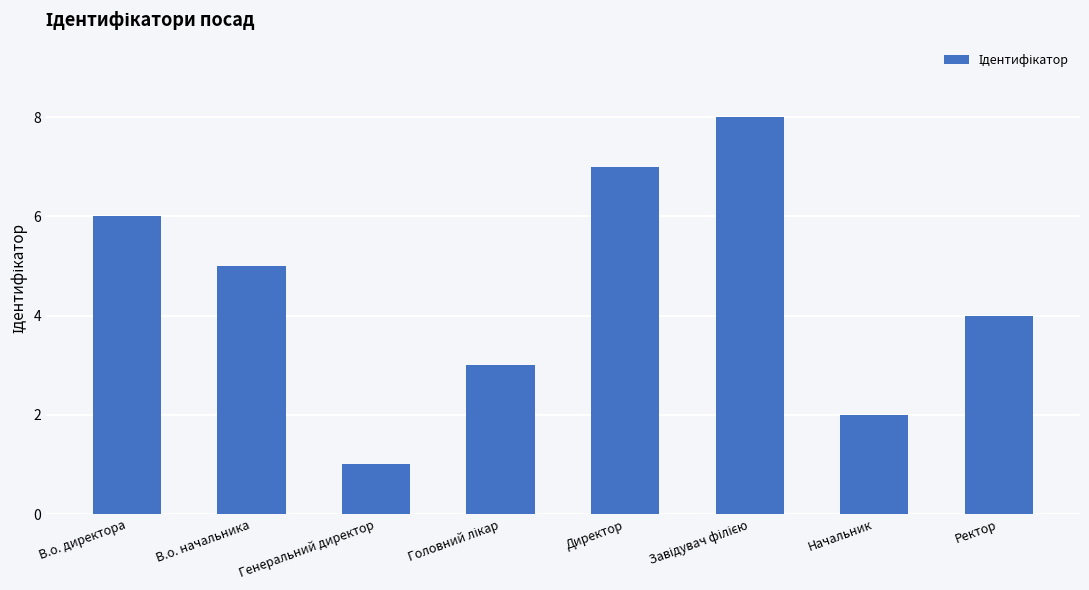

Are the bars horizontal?

No